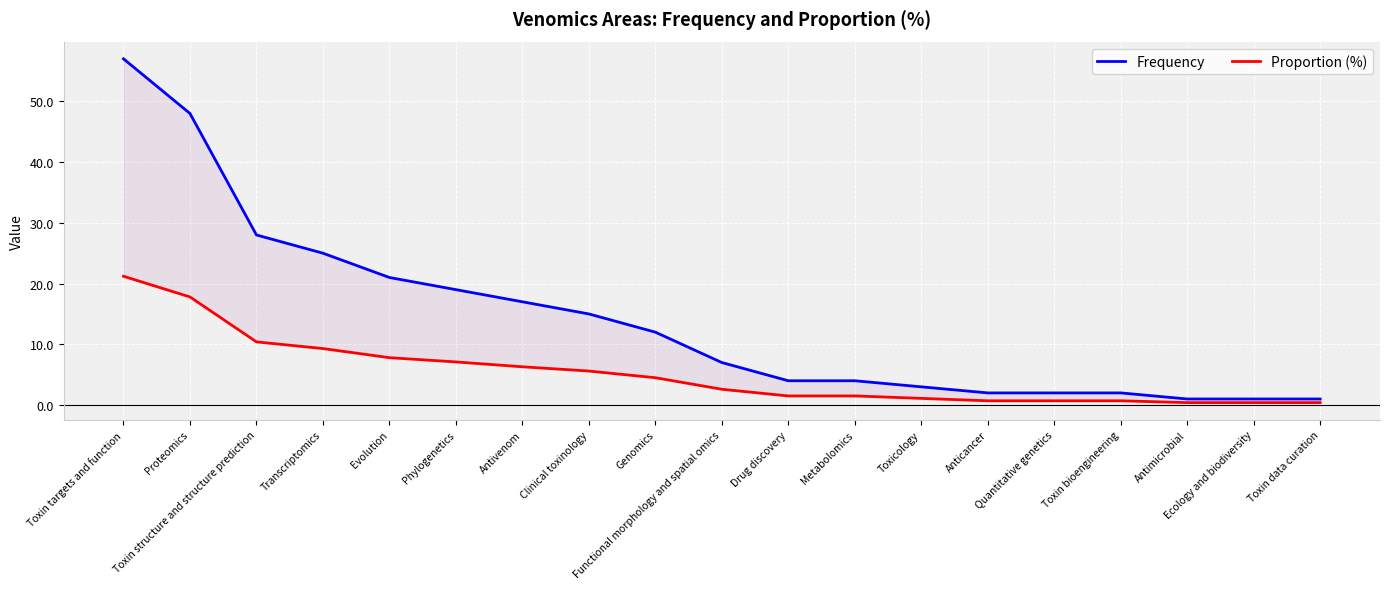

True or false: Proportion (%) has more than 0 points higher than both neighbors.

False